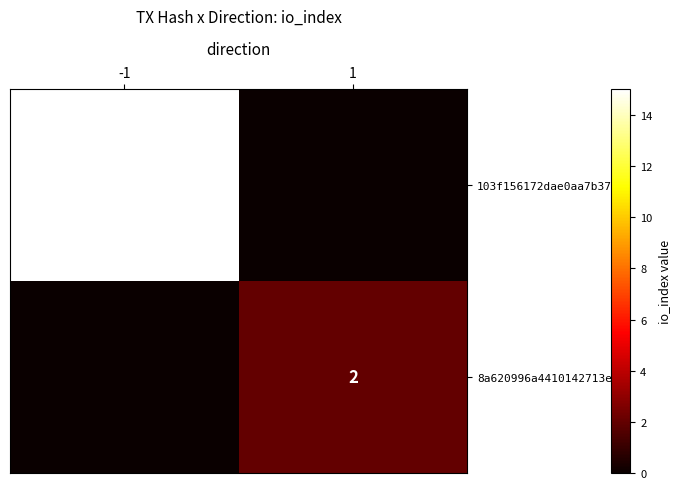

True or false: 103f156172dae0aa7b37… has a value of 7 at -1.

False